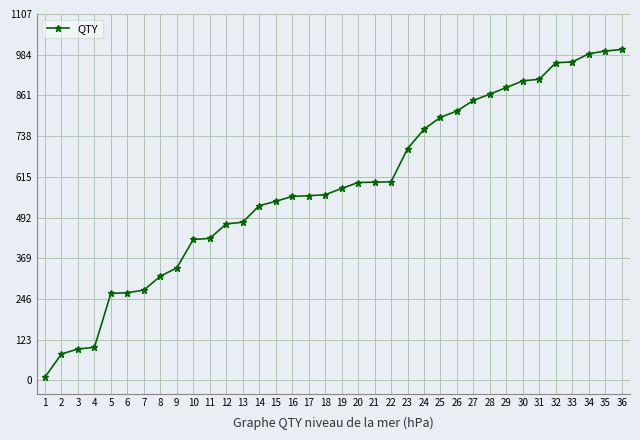

Which category has the lowest value across all series?

1